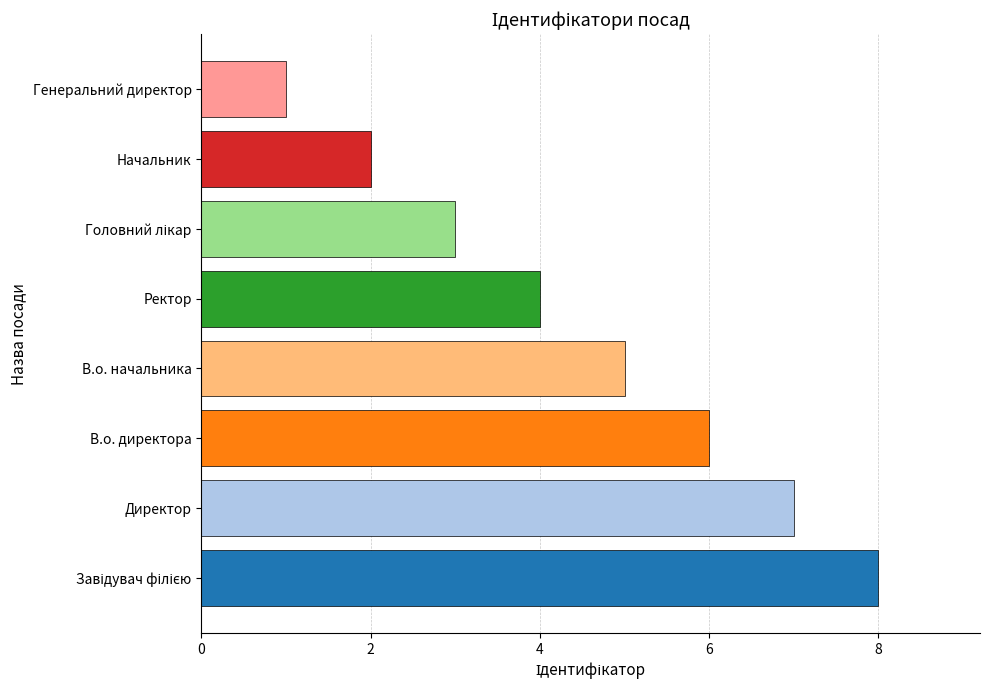

What is the change in value from Директор to Ректор?

-3